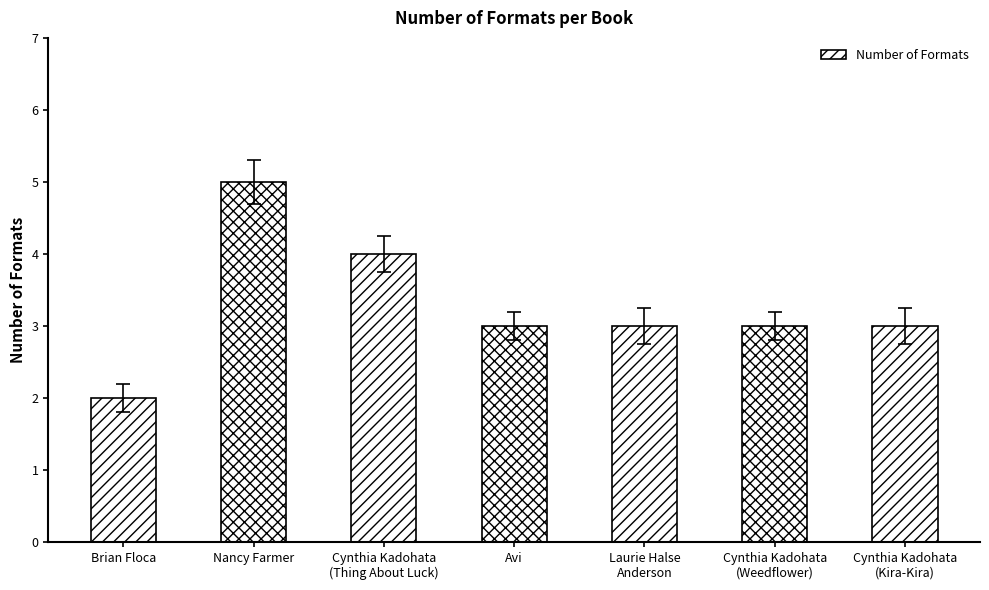

What is the sum of the values at Nancy Farmer and Cynthia Kadohata
(Kira-Kira)?

8